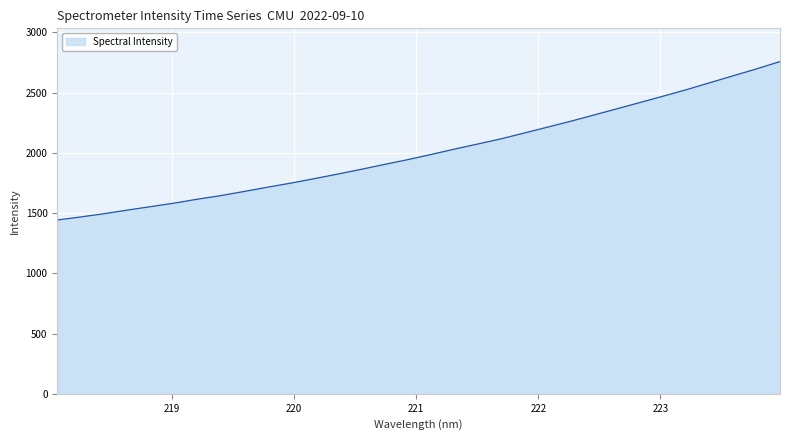

What is the difference between the maximum and minimum values?

1315.1